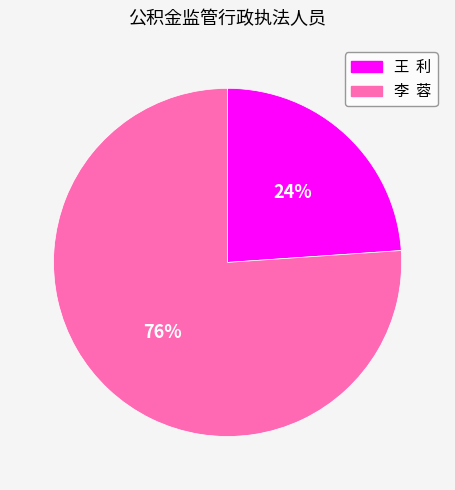

Do 王 利 and 李 蓉 together represent more than half of the pie?

Yes